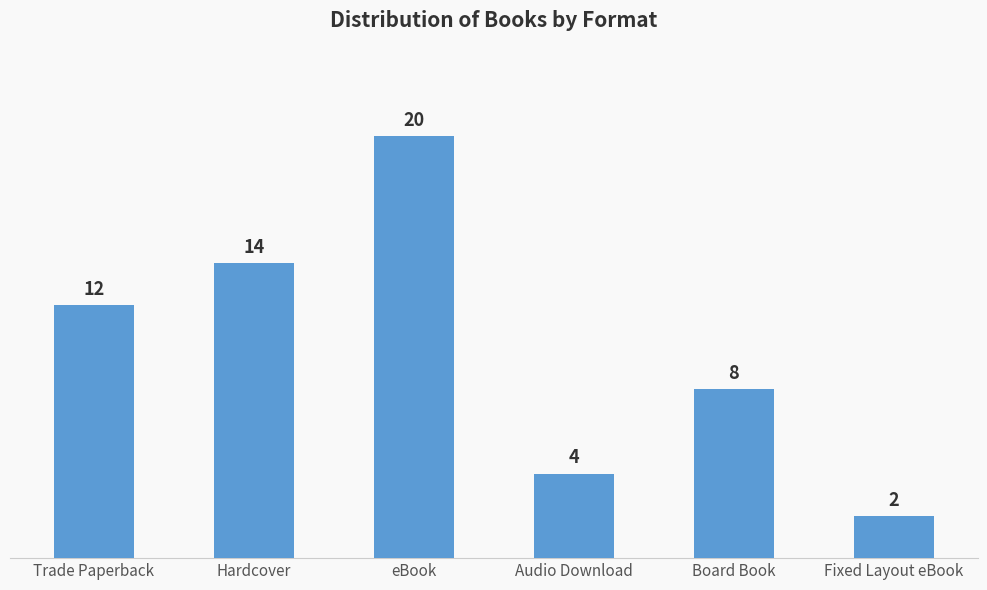

The value at eBook is 29. True or false?

False